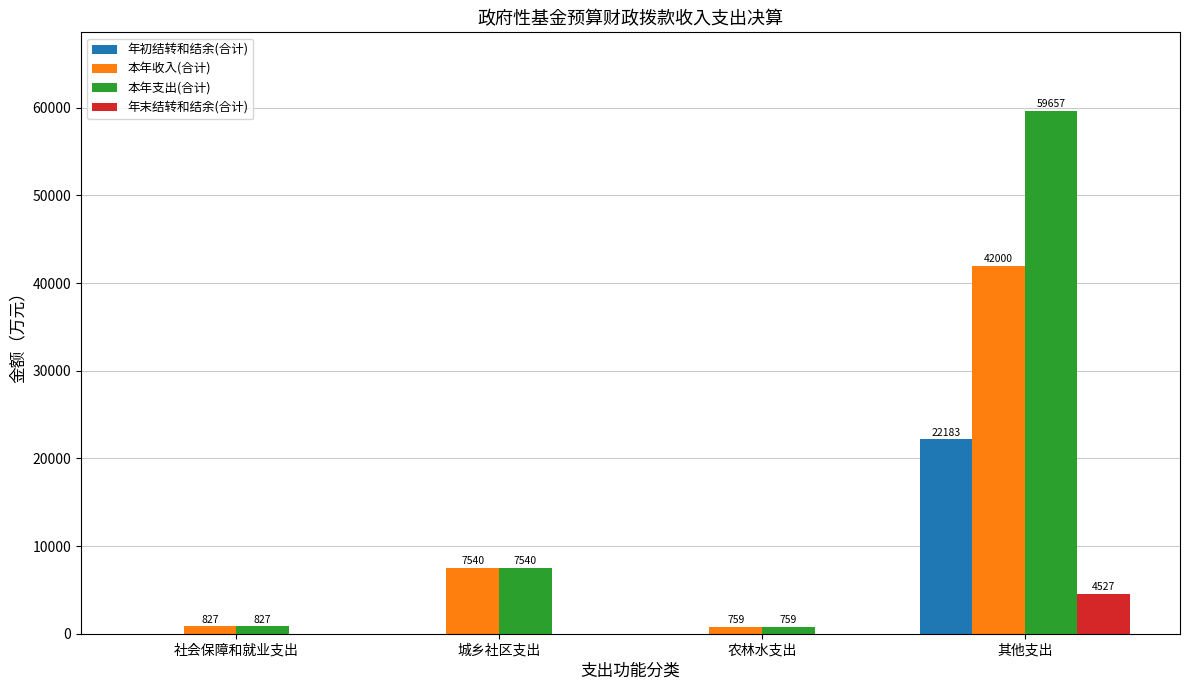

What is the highest value of the 年初结转和结余(合计) series?

22183.5